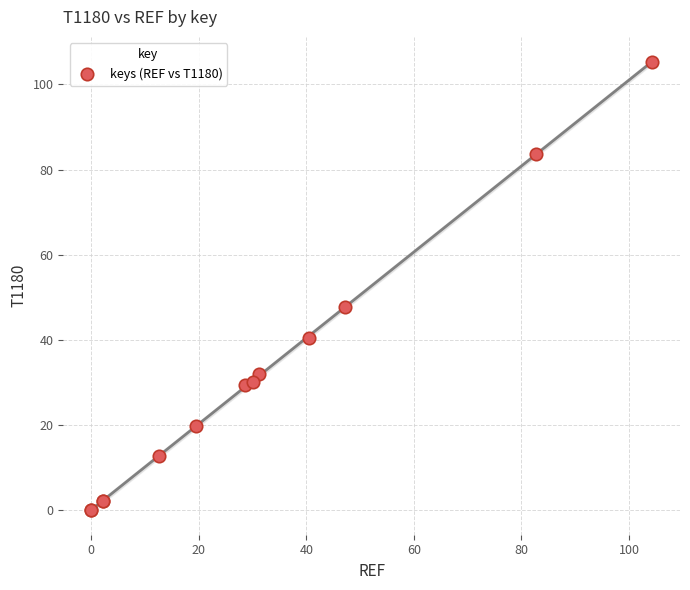

What Y value in the scatter plot is closest to 52?

47.8